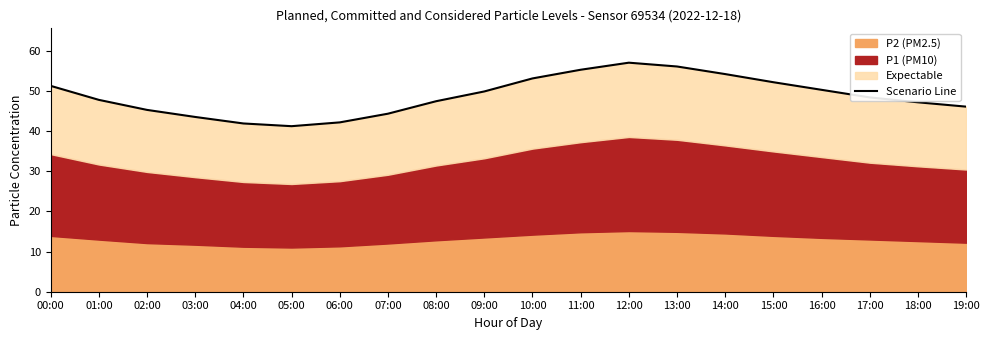

At which label is the value closest to 49?

17:00